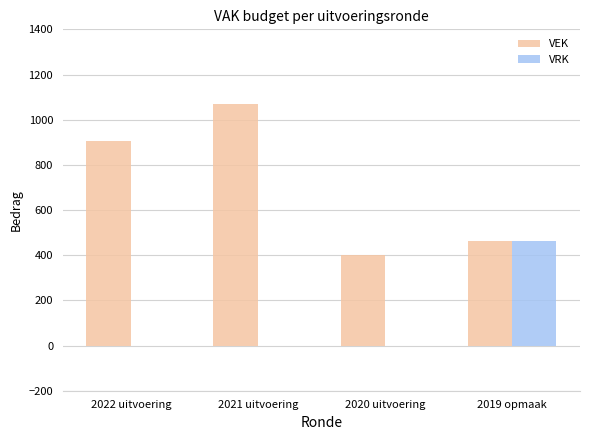

The VEK series shows 462 at 2019 opmaak. True or false?

True